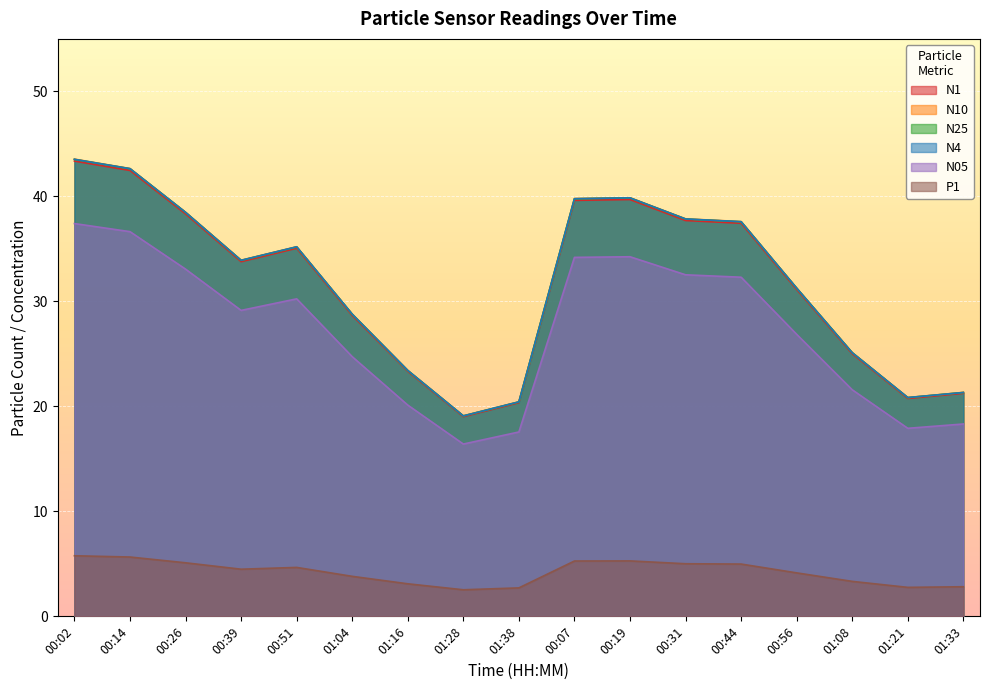

Is it true that N1 equals 24.4 at 00:31?

False